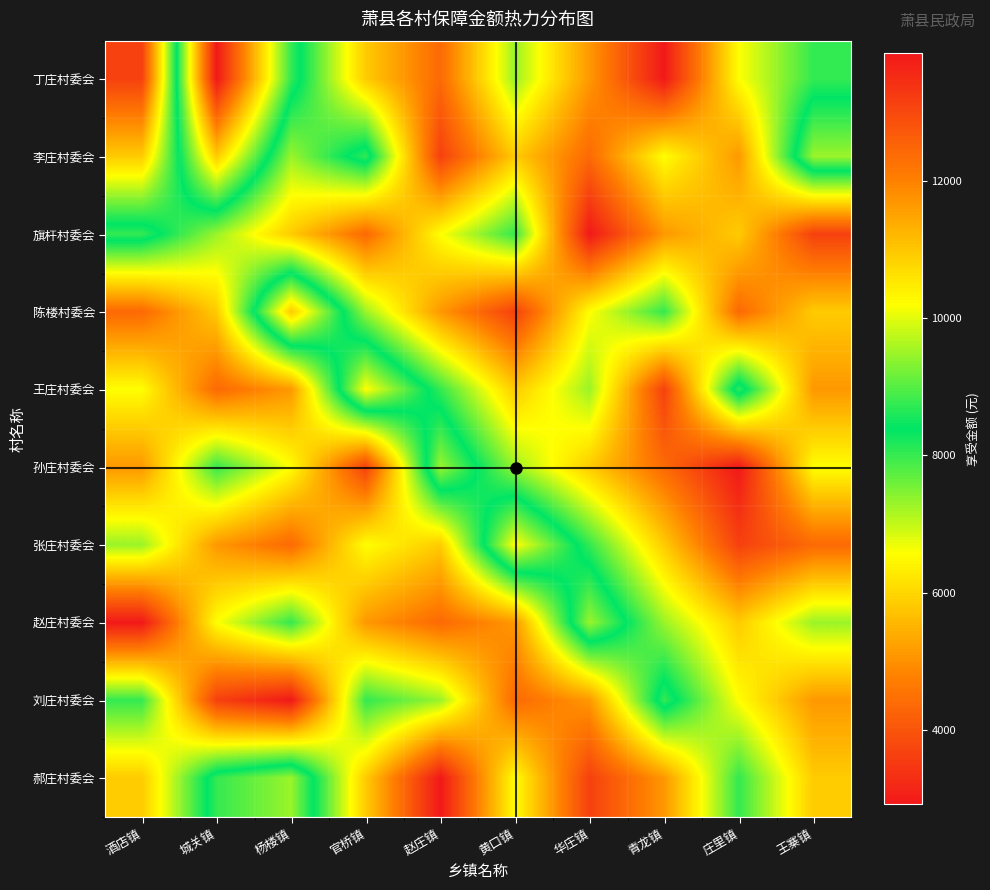

Between 王寨镇 and 城关镇, which is larger?

城关镇